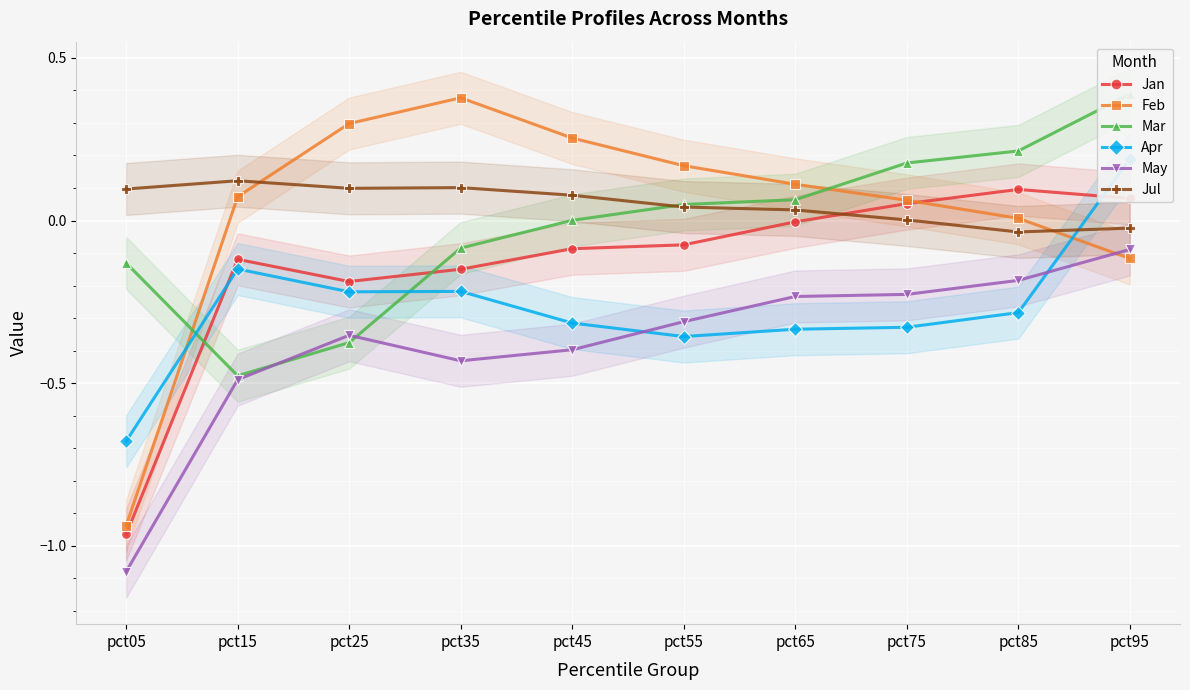

True or false: Mar and Feb cross at least once.

True